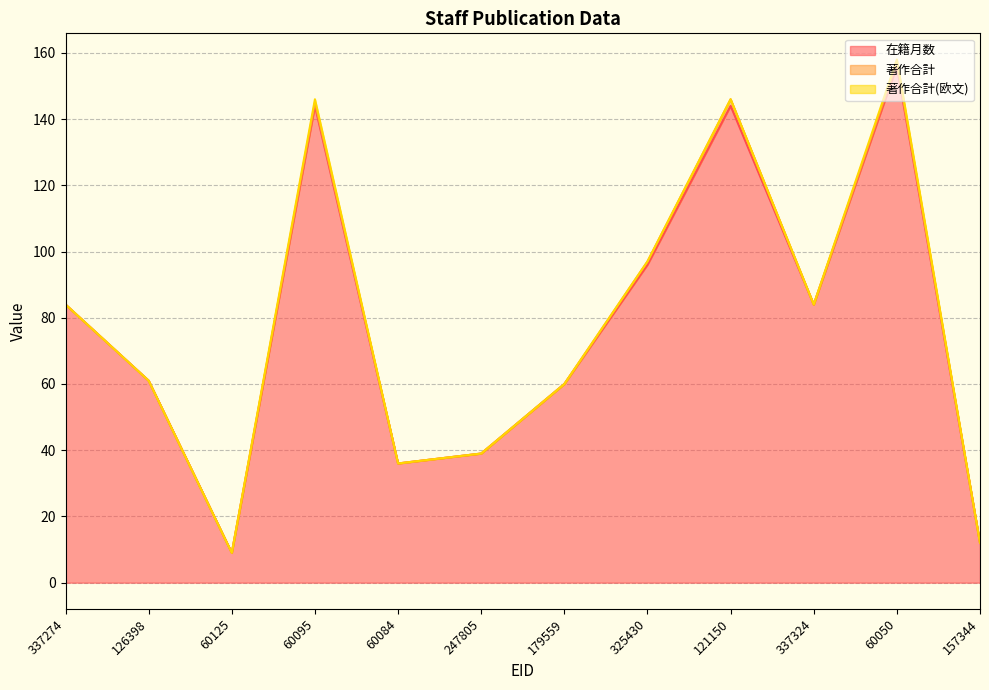

Which series has the largest total across all categories?

在籍月数